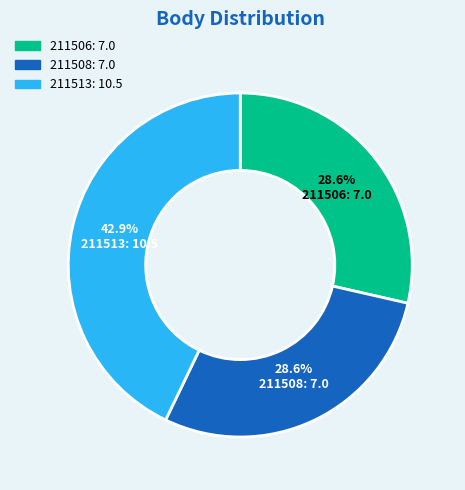

How many slices are in this pie chart?

3